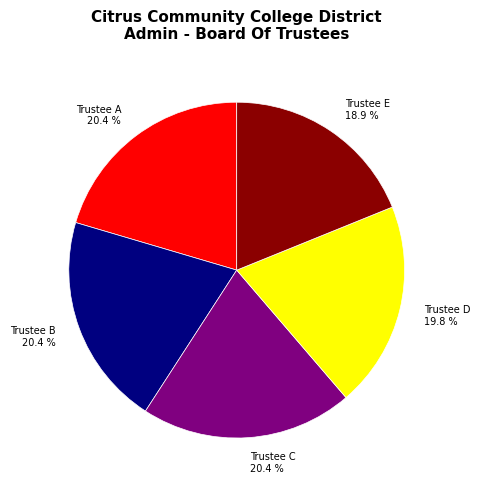

What is the smallest slice in the pie chart?

Trustee E